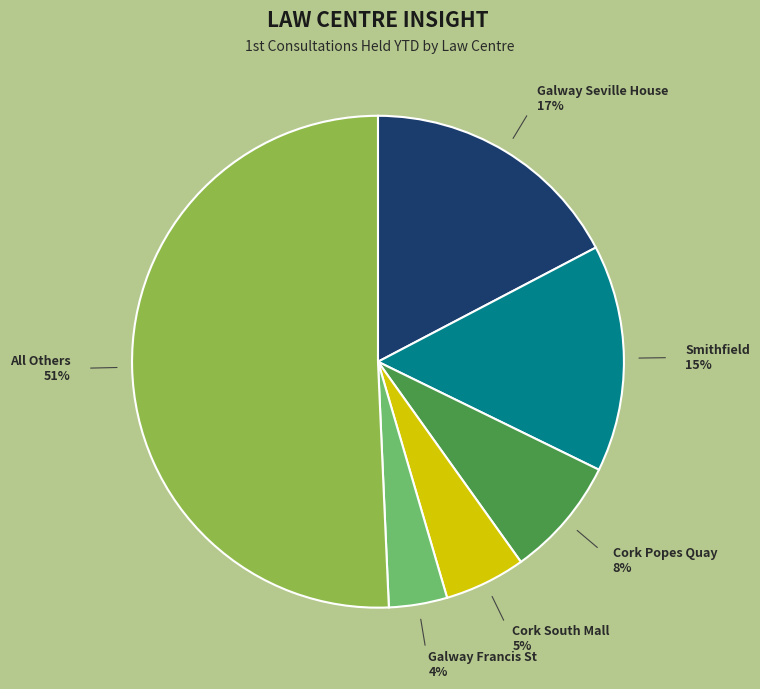

Is it true that Cork Popes Quay is 17% of the pie?

False